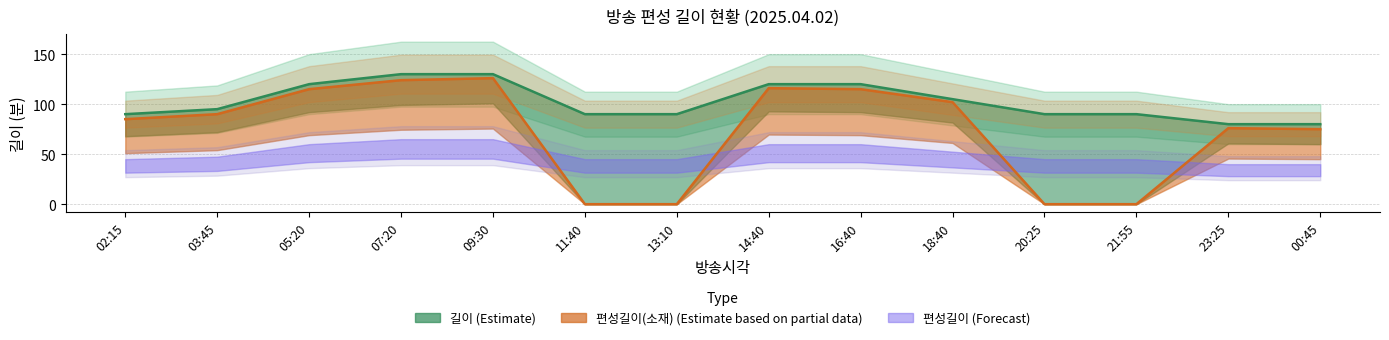

At which label is 편성길이(소재) closest to 63?

00:45